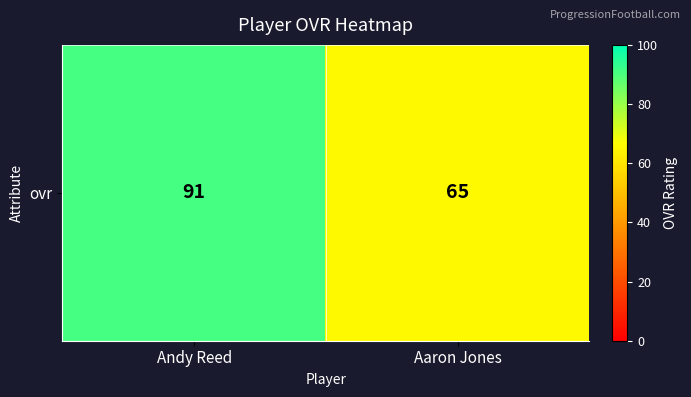

Rank the categories by value from highest to lowest.

Andy Reed, Aaron Jones